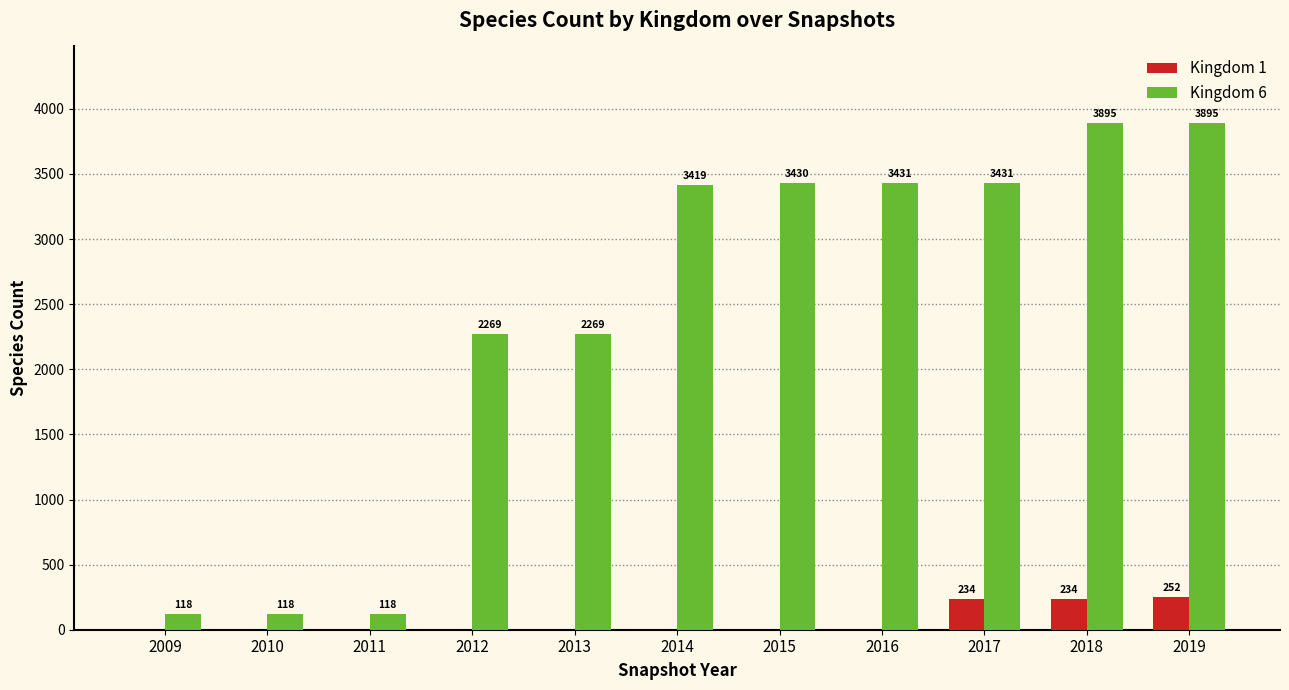

True or false: Kingdom 6 has a value of 3895 at 2018.

True